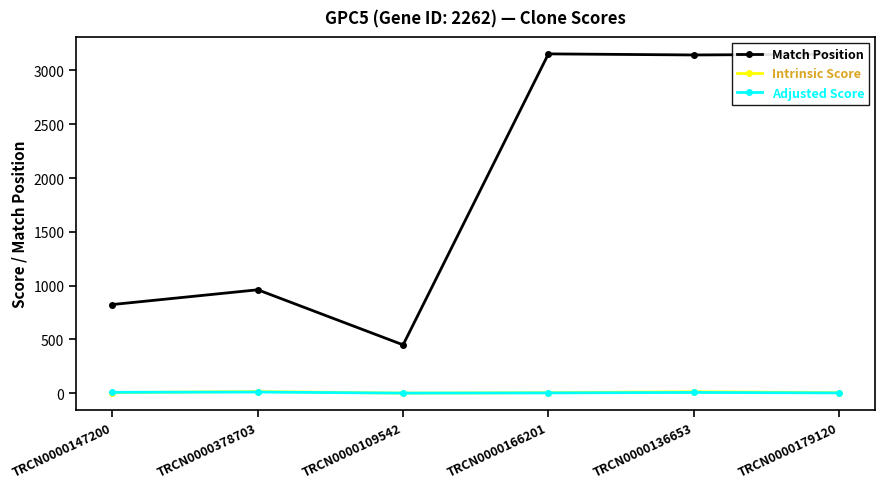

What is the minimum value for Match Position?

449.0